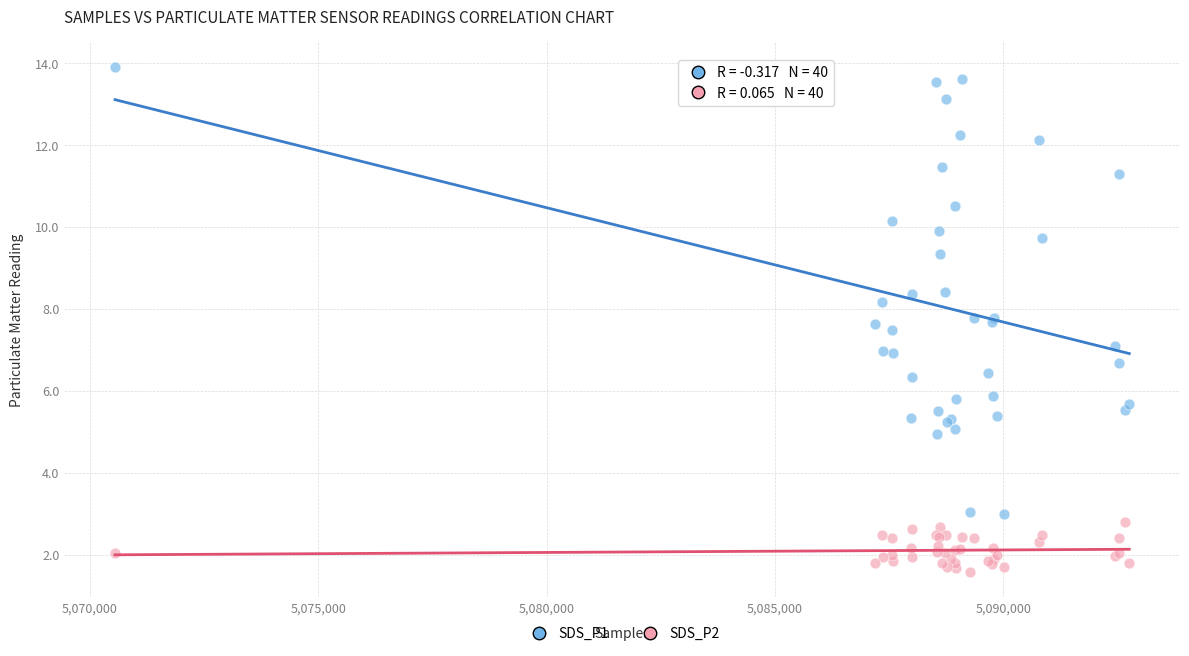

Which series has the largest Y range (max minus min)?

SDS_P1